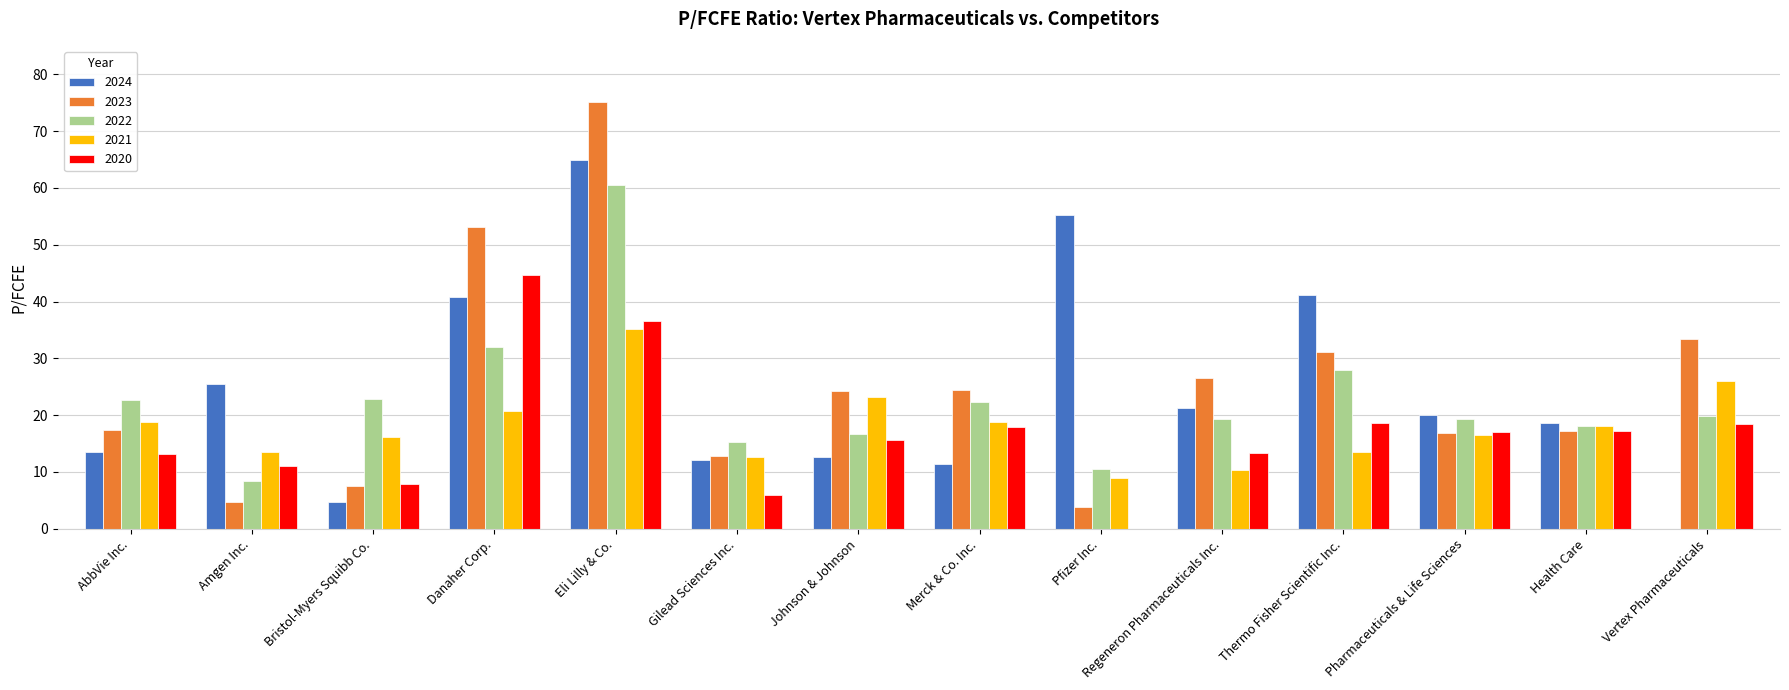

The 2024 series shows 61.1 at Thermo Fisher Scientific Inc.. True or false?

False